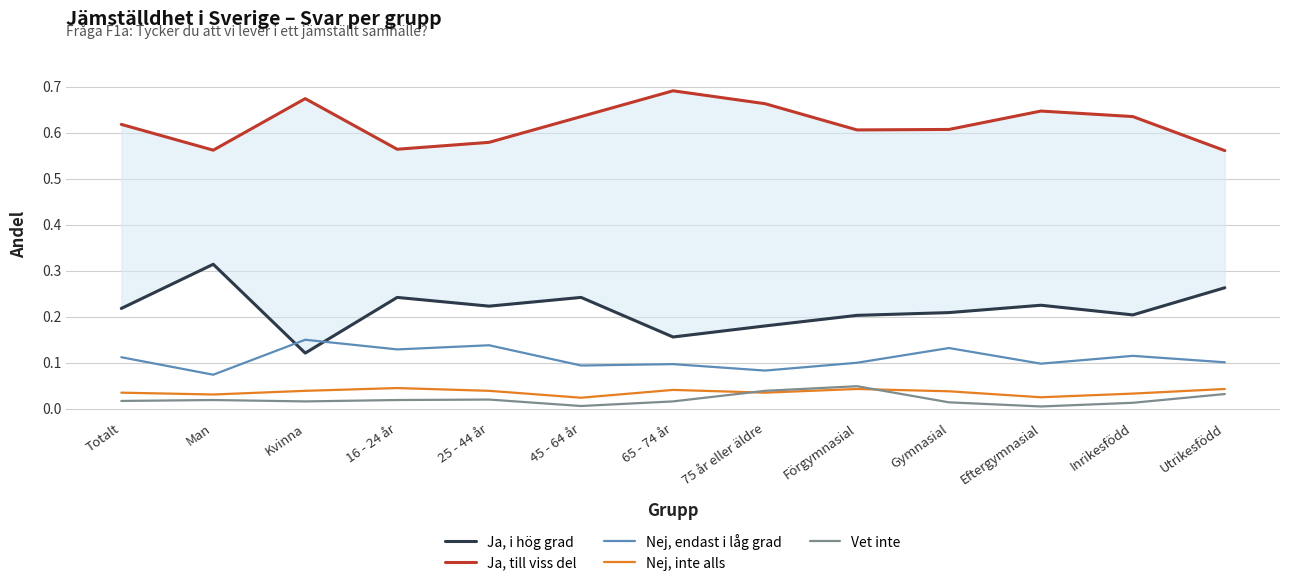

Rank the series by their maximum value, from highest to lowest.

Ja, till viss del, Ja, i hög grad, Nej, endast i låg grad, Vet inte, Nej, inte alls